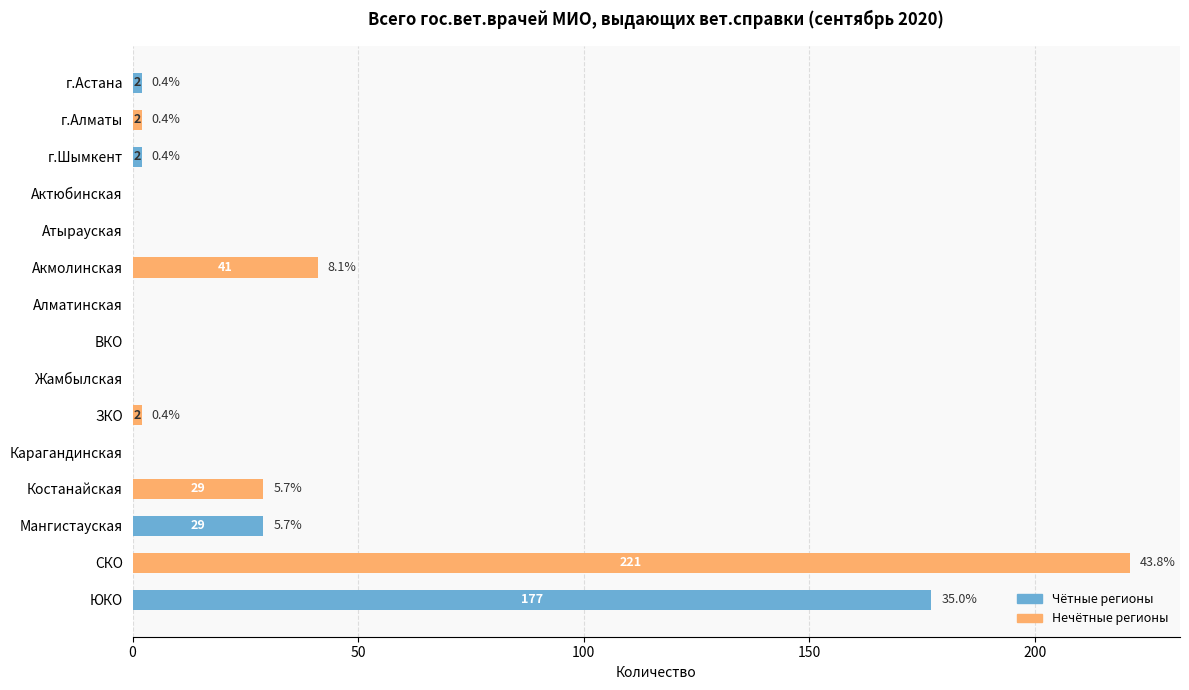

Is it true that the value at Мангистауская is 29?

True